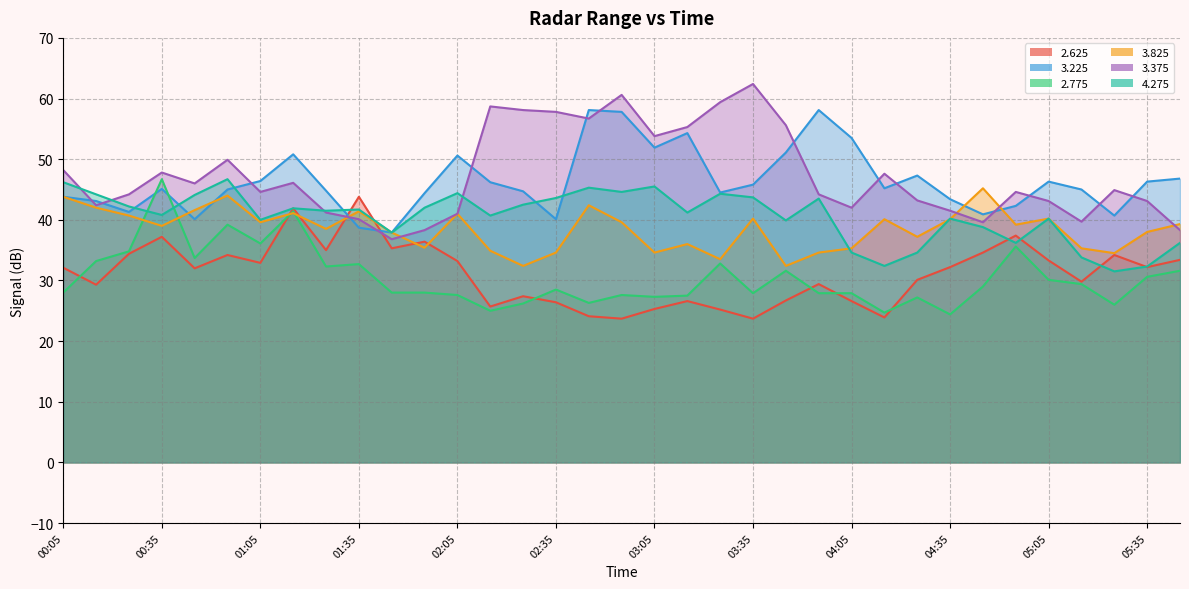

How many values in the 4.275 series are below 41?

16